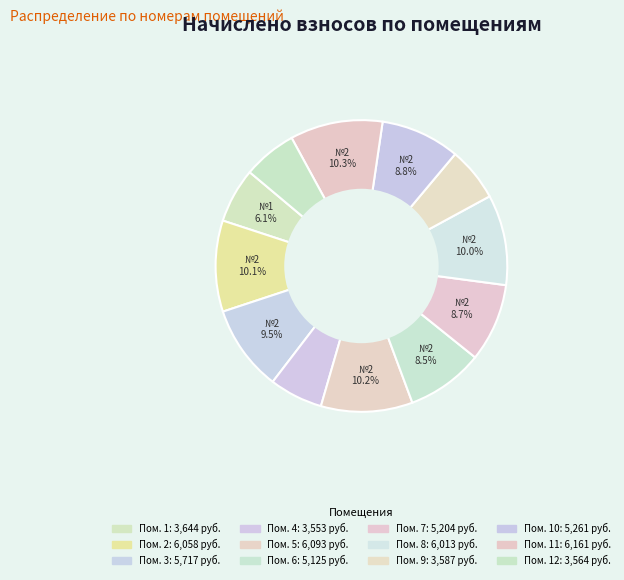

How many segments does this pie chart have?

12